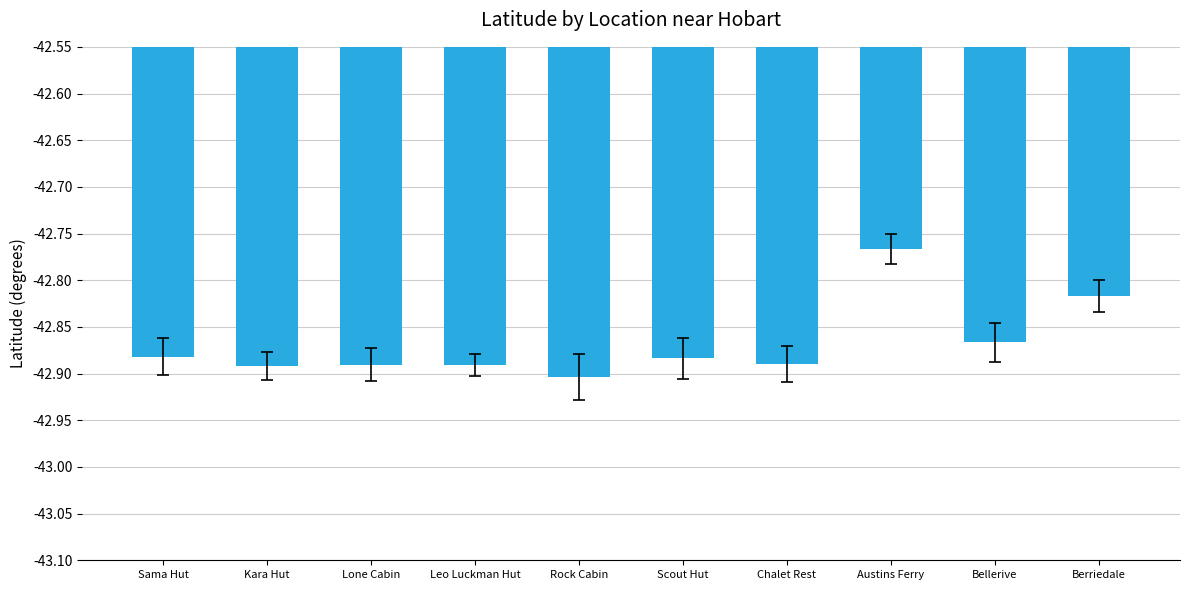

At which label is the value closest to -42?

Austins Ferry